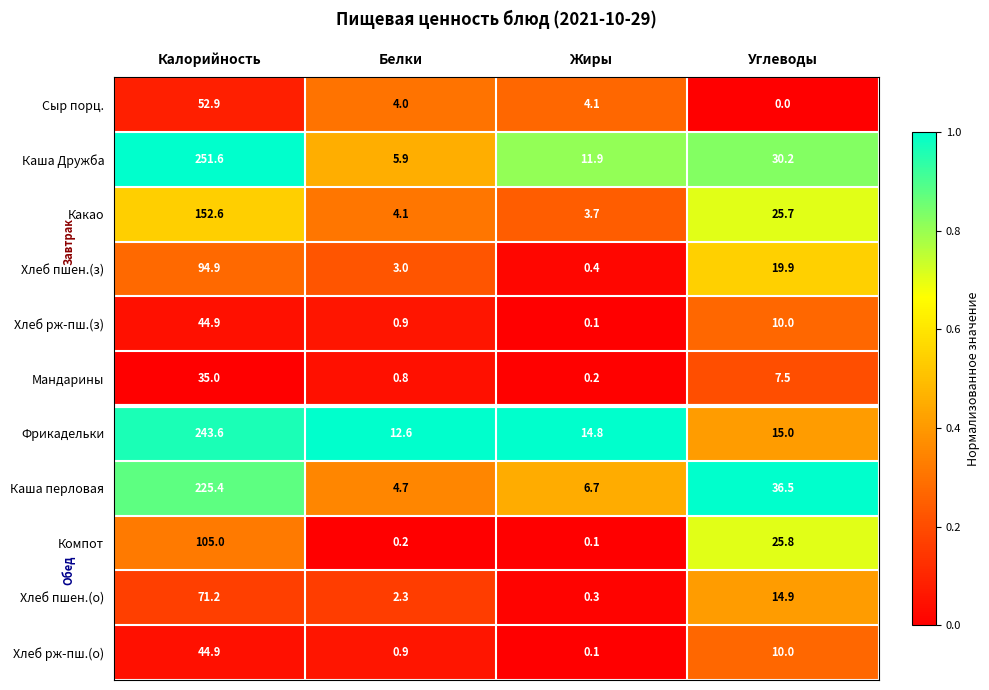

Which series has the largest total across all categories?

Каша Дружба